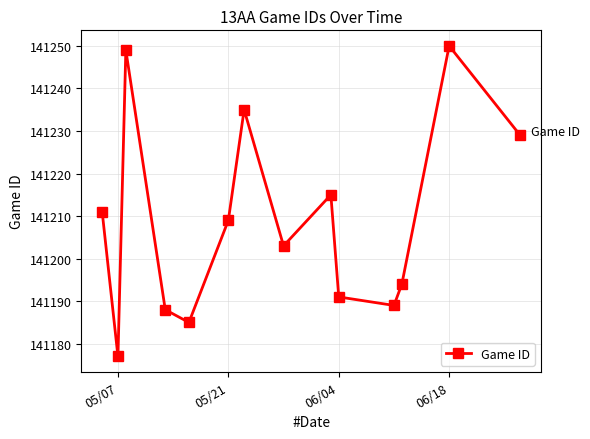

What is the difference between the second highest and second lowest values?

64